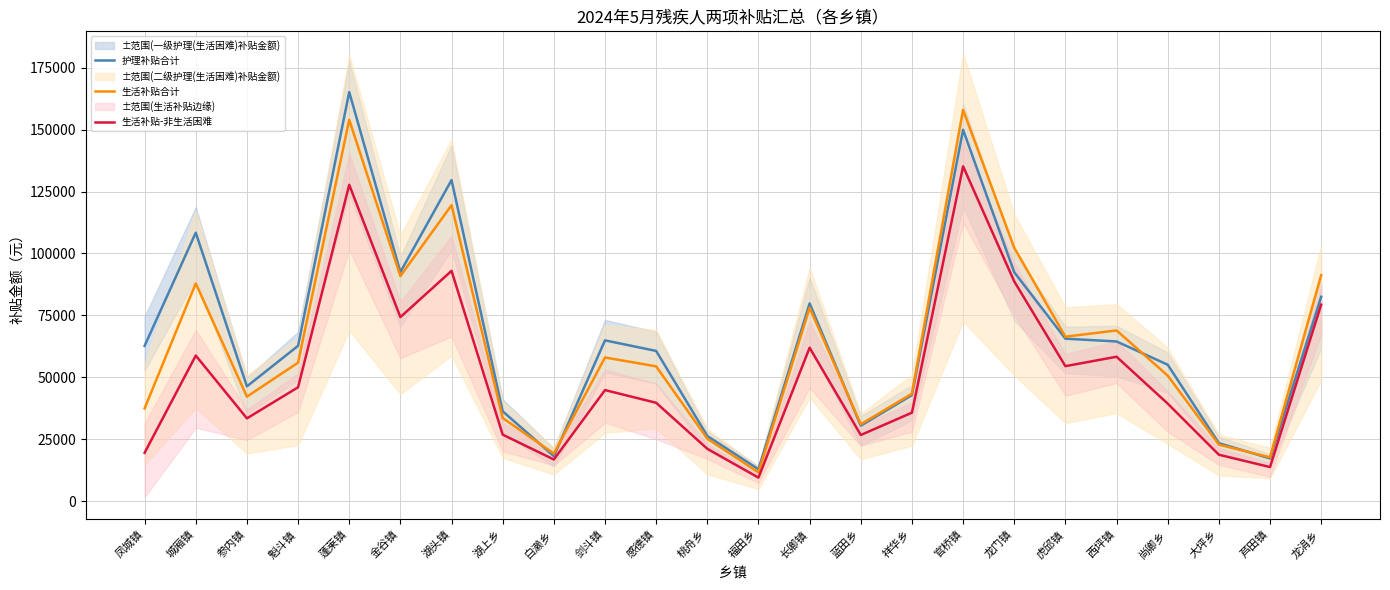

Rank the categories by 护理补贴合计 value from lowest to highest.

福田乡, 芦田镇, 白濑乡, 大坪乡, 桃舟乡, 蓝田乡, 湖上乡, 祥华乡, 参内镇, 尚卿乡, 感德镇, 凤城镇, 魁斗镇, 西坪镇, 剑斗镇, 虎邱镇, 长卿镇, 龙涓乡, 龙门镇, 金谷镇, 城厢镇, 湖头镇, 官桥镇, 蓬莱镇